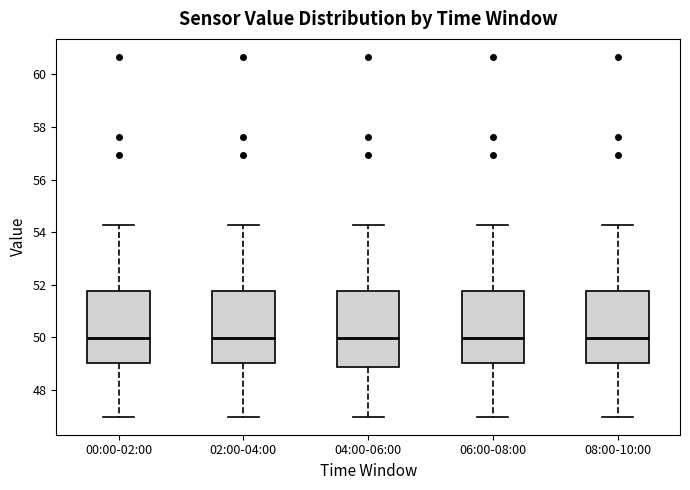

Reading left to right, transcribe this box plot: for each box, give where its median line is, the range the box spans, and where its two whiskers end, as read against the y-axis. The values are not printed on the chart, so give them approximately, as read against the axis.

00:00-02:00: median 50.0, box 49.0 to 51.8, whiskers 47.0 to 54.2
02:00-04:00: median 50.0, box 49.0 to 51.8, whiskers 47.0 to 54.2
04:00-06:00: median 50.0, box 48.8 to 51.8, whiskers 47.0 to 54.2
06:00-08:00: median 50.0, box 49.0 to 51.8, whiskers 47.0 to 54.2
08:00-10:00: median 50.0, box 49.0 to 51.8, whiskers 47.0 to 54.2